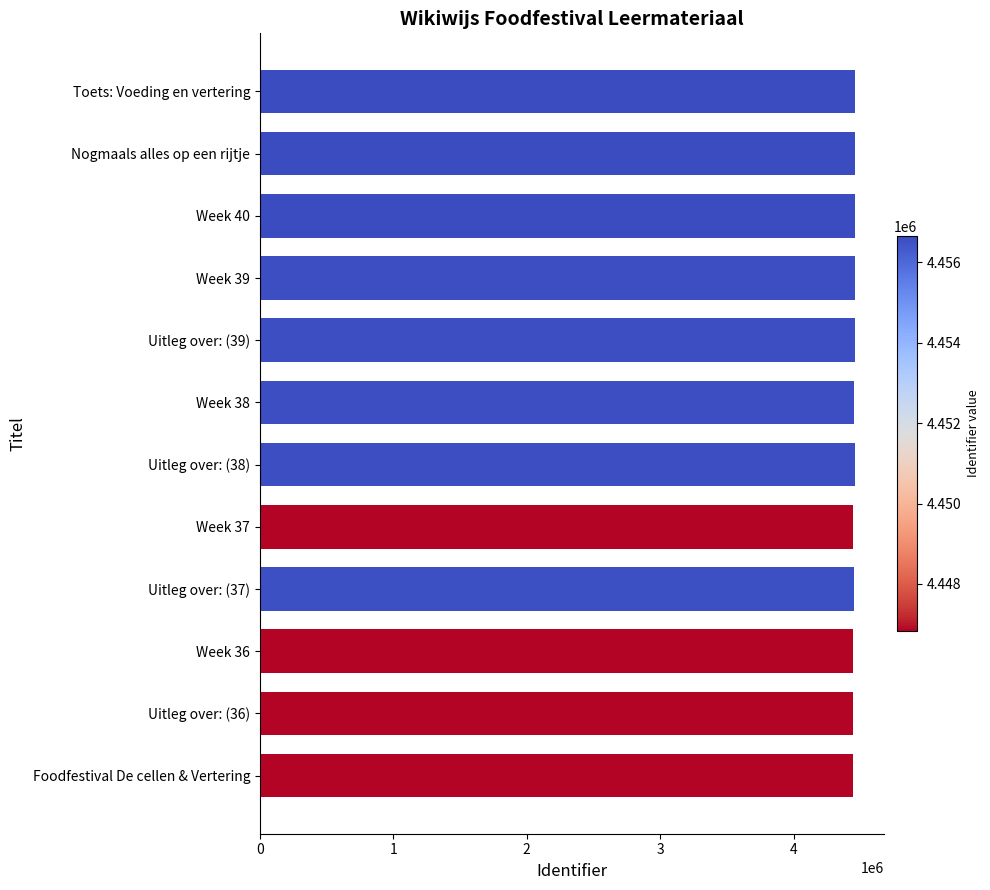

The value at Uitleg over: (36) is 4446841. True or false?

True